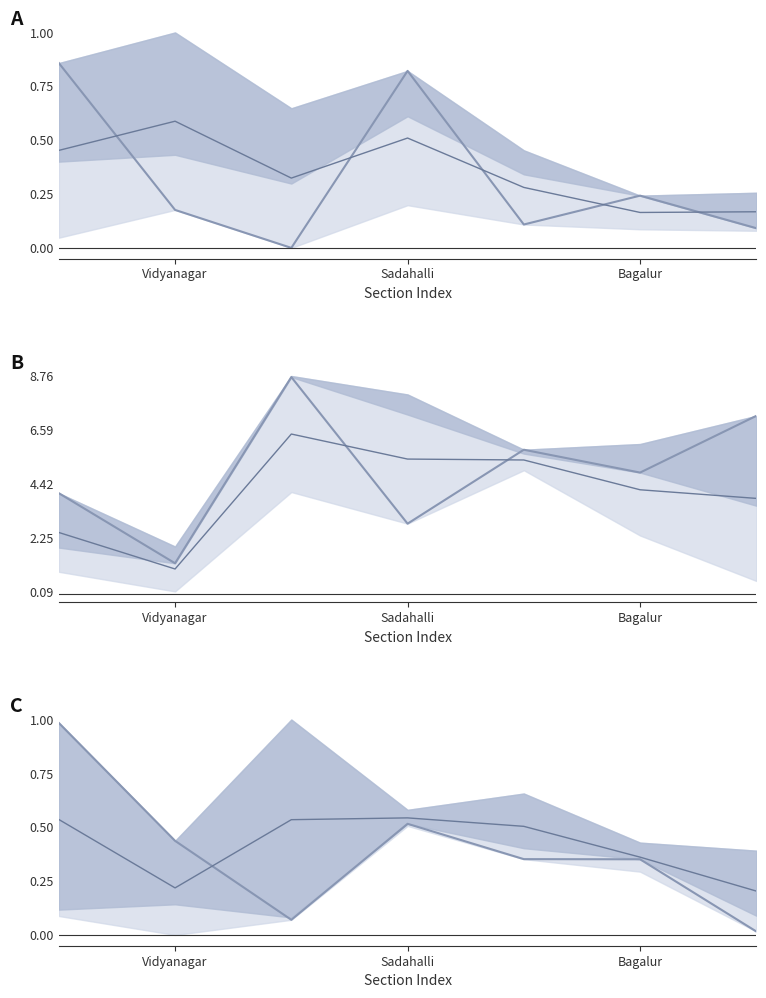

Which has a higher value, Sadahalli or Vidyanagar?

Vidyanagar